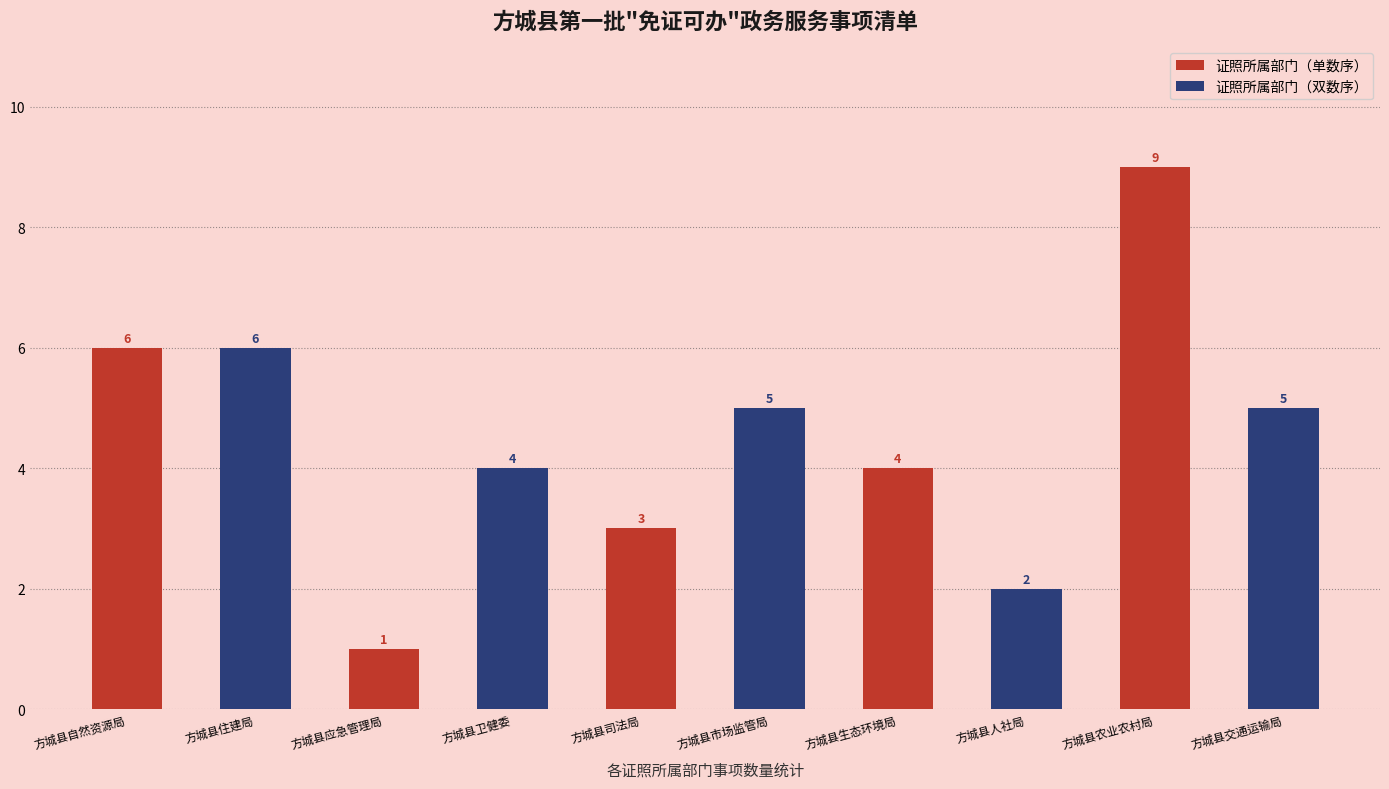

The value of 证照所属部门（双数序） at 方城县卫健委 is 6. True or false?

False